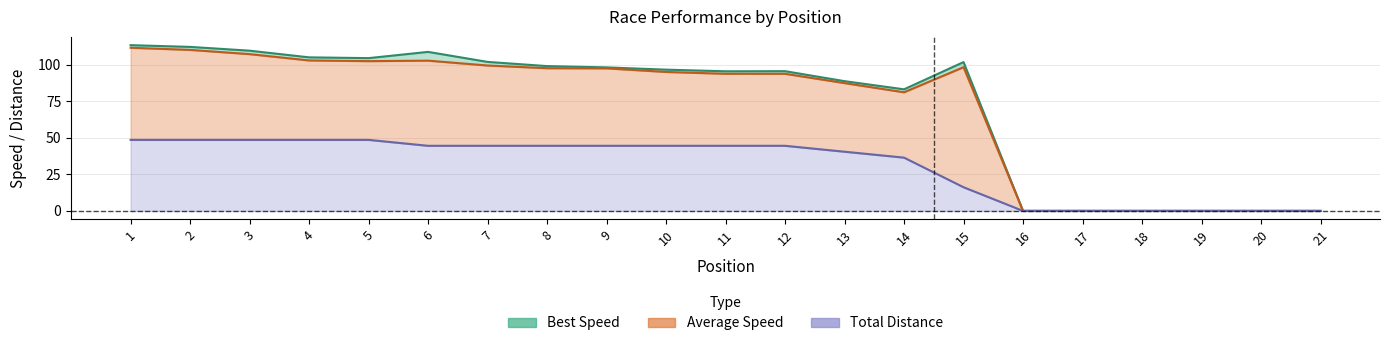

True or false: Average Speed has more than 0 interior local peaks.

True